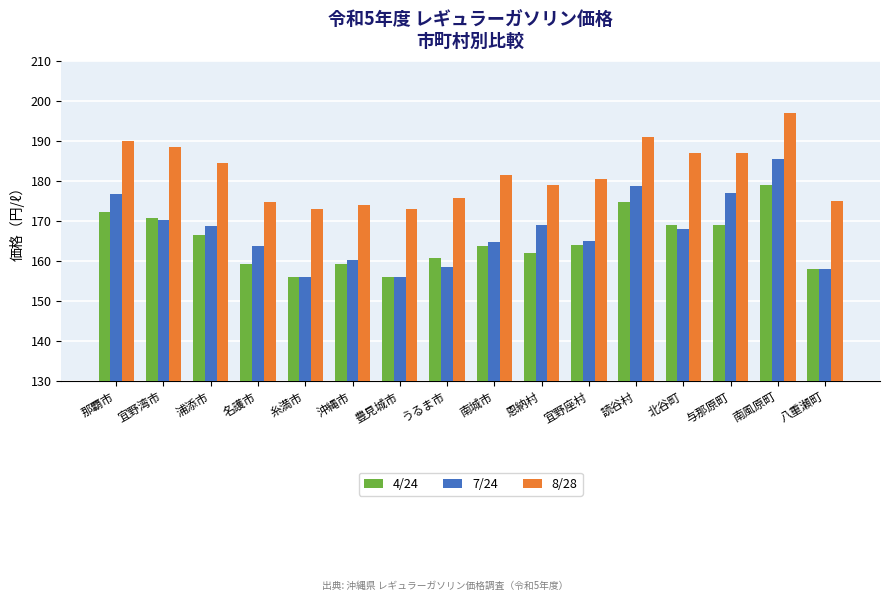

How many bars are there in total?

48